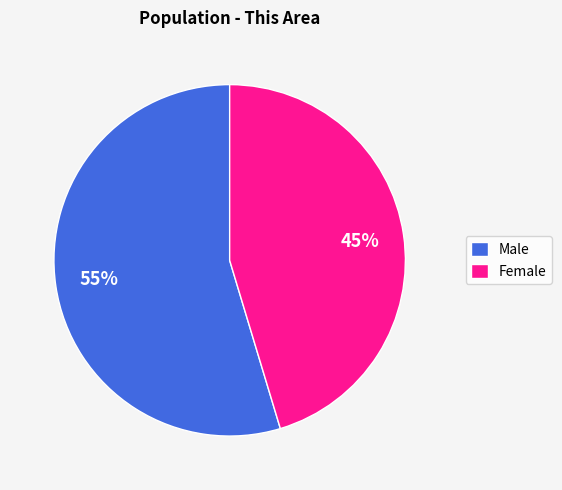

True or false: Female accounts for 55% of the total.

False